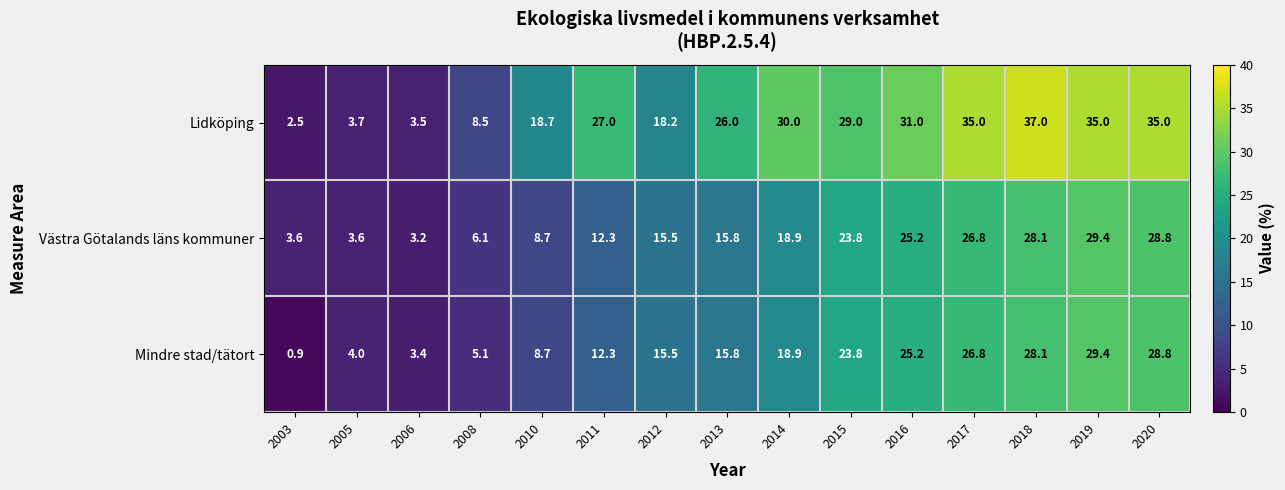

At how many categories does at least one series exceed 14?

11